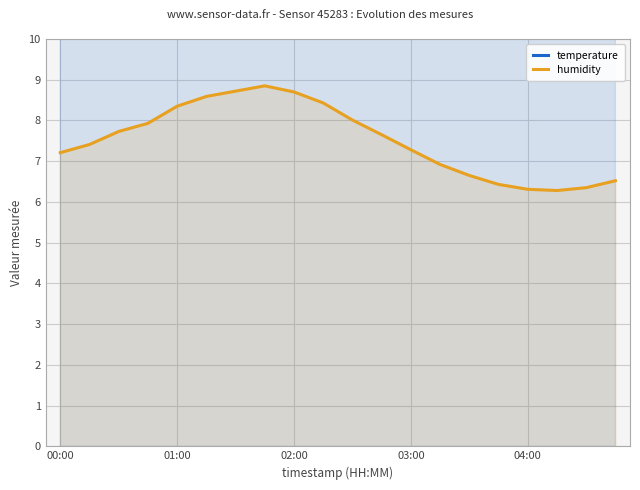

Which series has the widest spread of values?

temperature